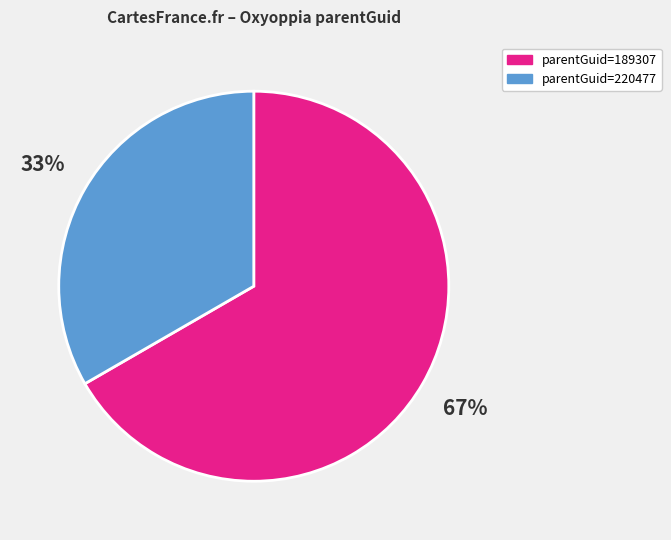

How many segments does this pie chart have?

2